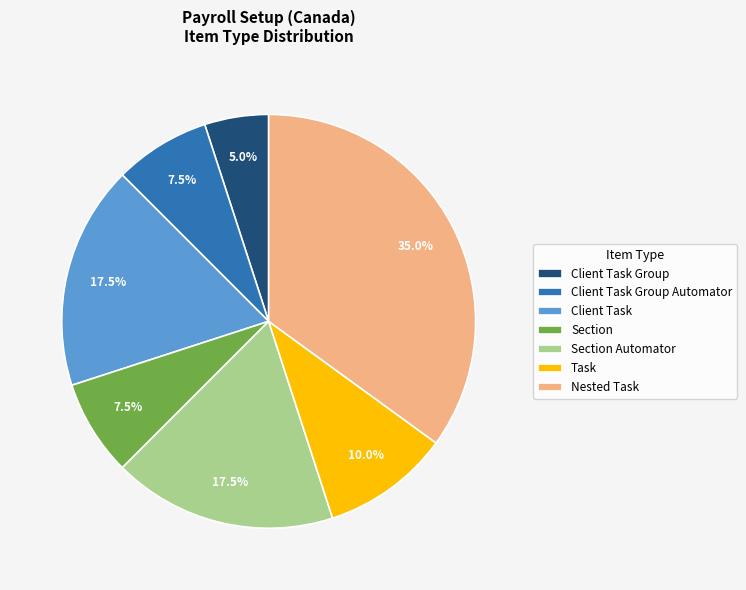

Count the number of slices in the pie.

7